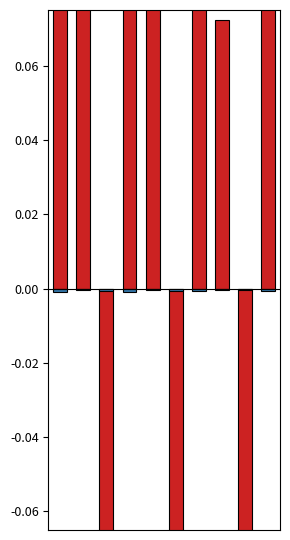

At which label is Price closest to 0?

7